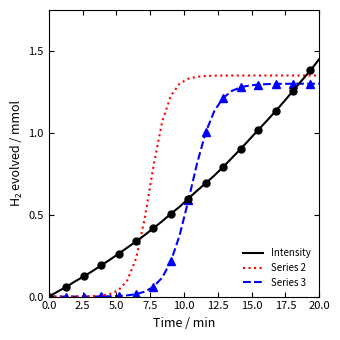

What is the value of the Intensity point at the 4th from the left?

0.1